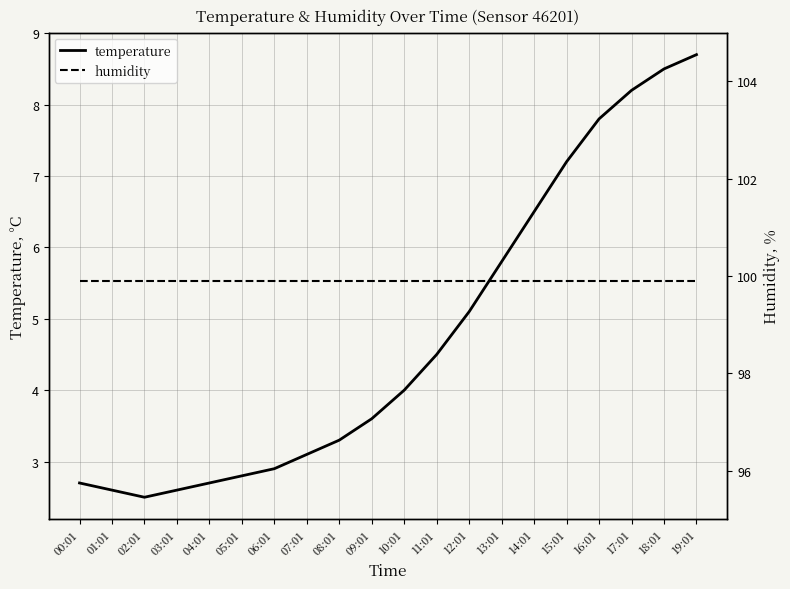

Rank the series at 06:01 from highest to lowest value.

humidity, temperature